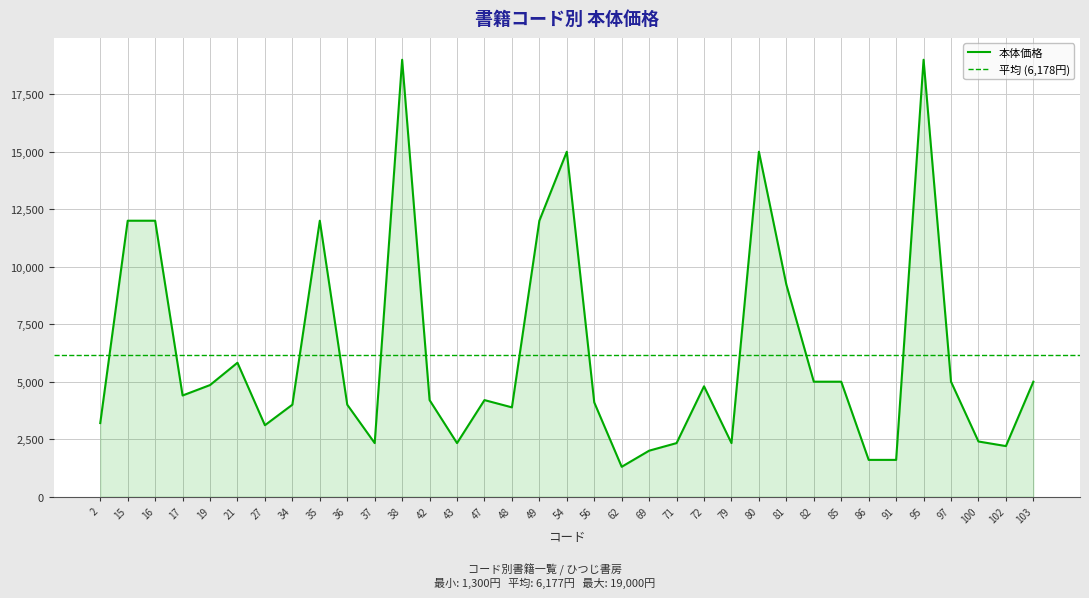

What is the value of the 34th point from the left?

2200